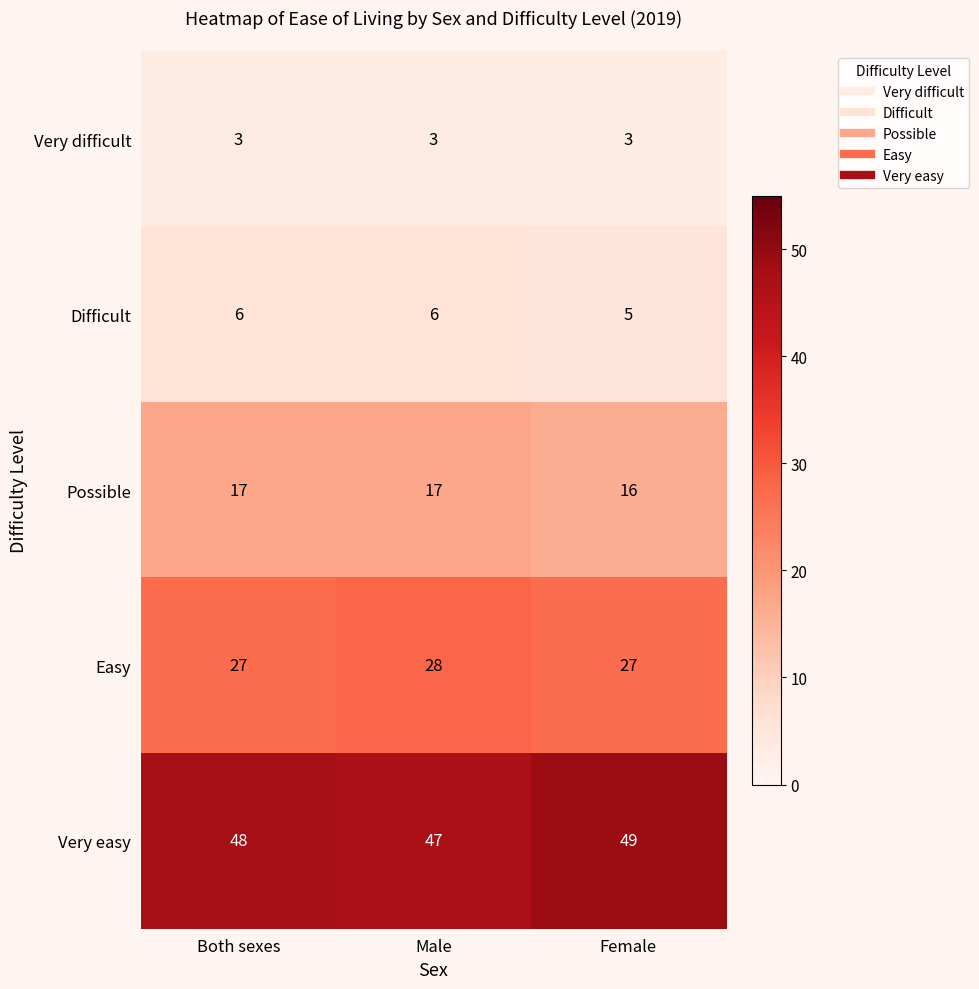

What is the maximum value for Difficult?

6